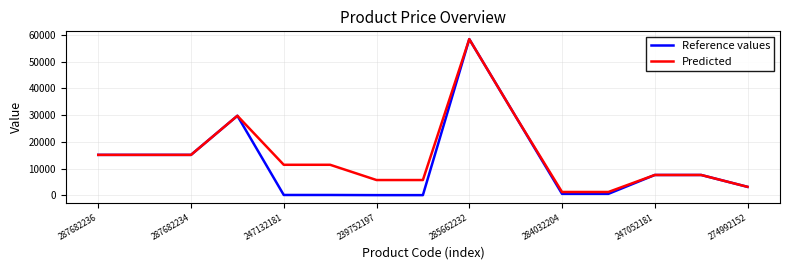

What is the maximum value for Reference values?

58426.5